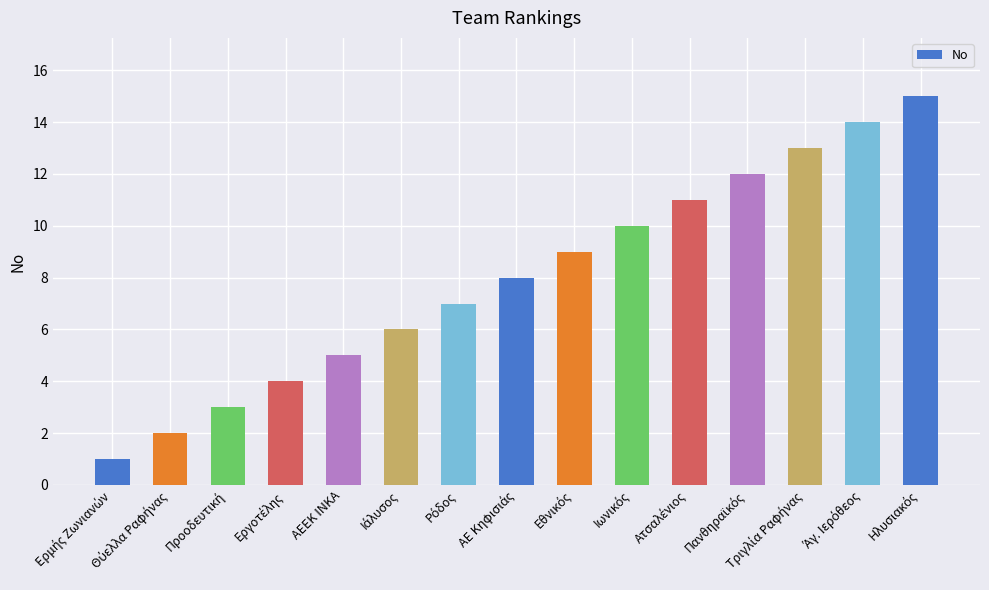

Is it true that the value at ΑΕΕΚ ΙΝΚΑ is 5?

True